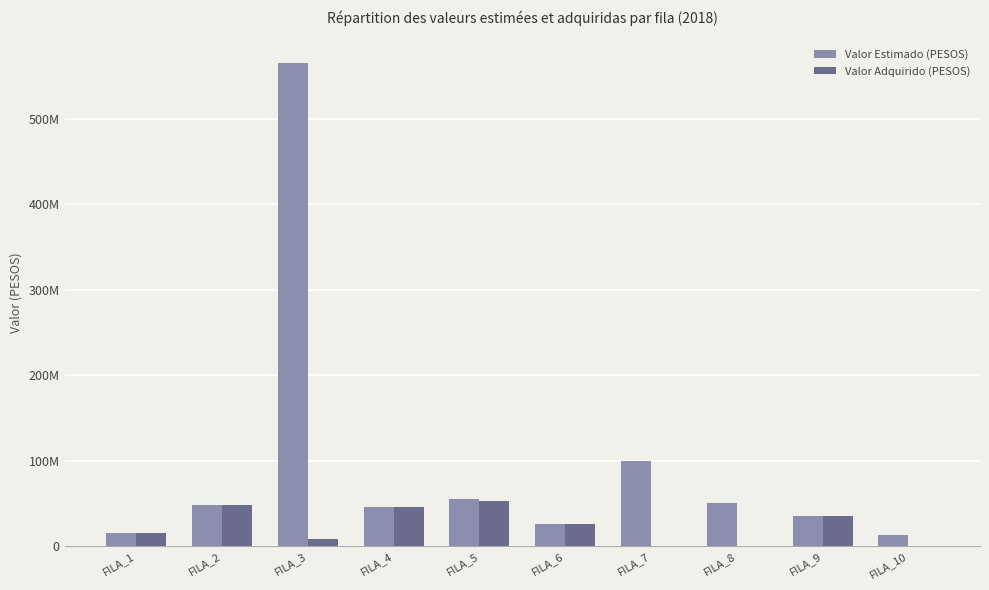

Reading left to right, extract all data points from this chart.

Valor Estimado (PESOS): FILA_1=15000000	FILA_2=48048000	FILA_3=565000000	FILA_4=45760000	FILA_5=55000000	FILA_6=26000000	FILA_7=100000000	FILA_8=50000000	FILA_9=35000000	FILA_10=13000000
Valor Adquirido (PESOS): FILA_1=14947909	FILA_2=48048000	FILA_3=8573895	FILA_4=45760000	FILA_5=52698699	FILA_6=25765870	FILA_7=0	FILA_8=0	FILA_9=35000000	FILA_10=0